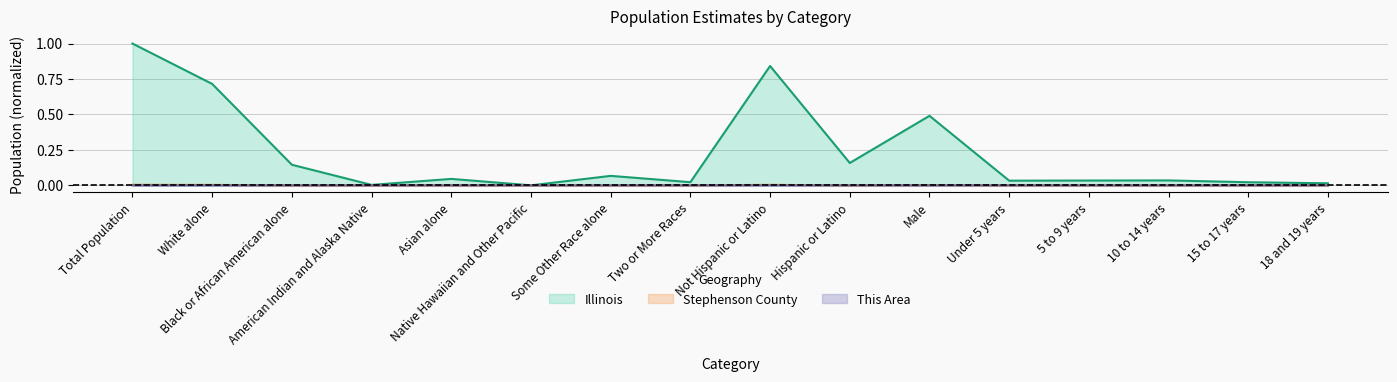

At how many categories does at least one series exceed 0?

16